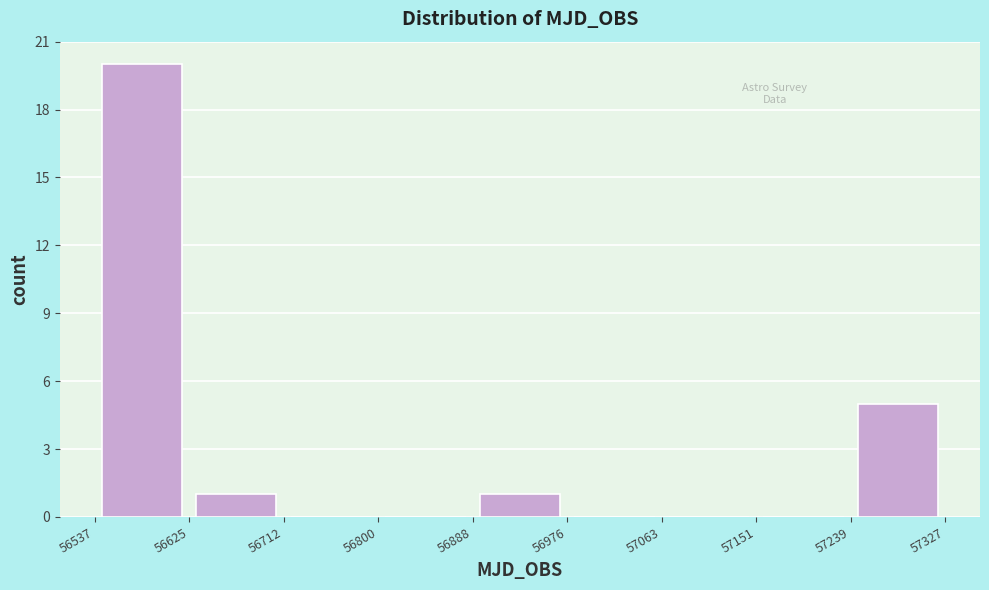

How tall is the bar that spans 56537 to 56625 on the x-axis? The values are not printed on the chart, so give them approximately, as read against the axis.

20